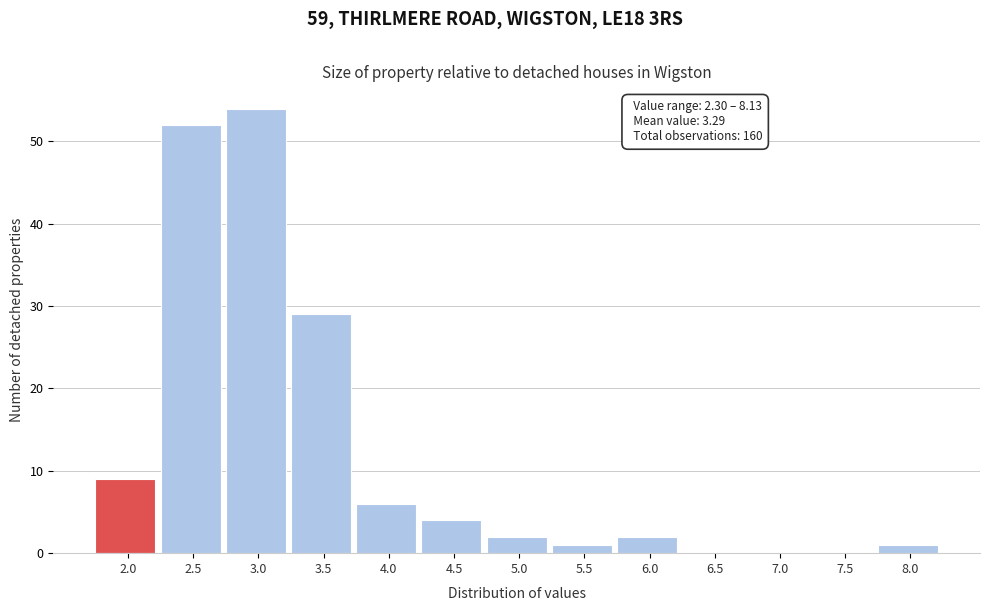

Reading left to right, what are all the values shown in this chart?

2.0=9	2.5=52	3.0=54	3.5=29	4.0=6	4.5=4	5.0=2	5.5=1	6.0=2	6.5=0	7.0=0	7.5=0	8.0=1